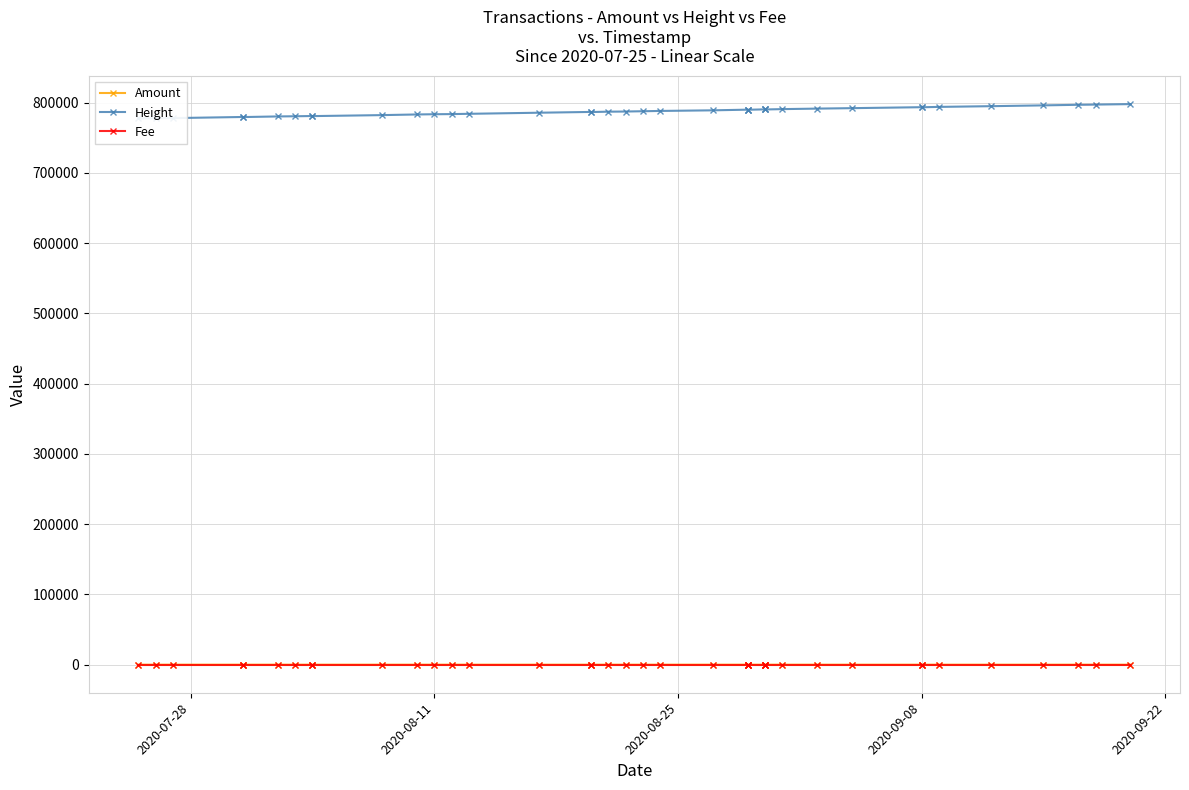

True or false: Fee has a value of 0.0 at 21.

False